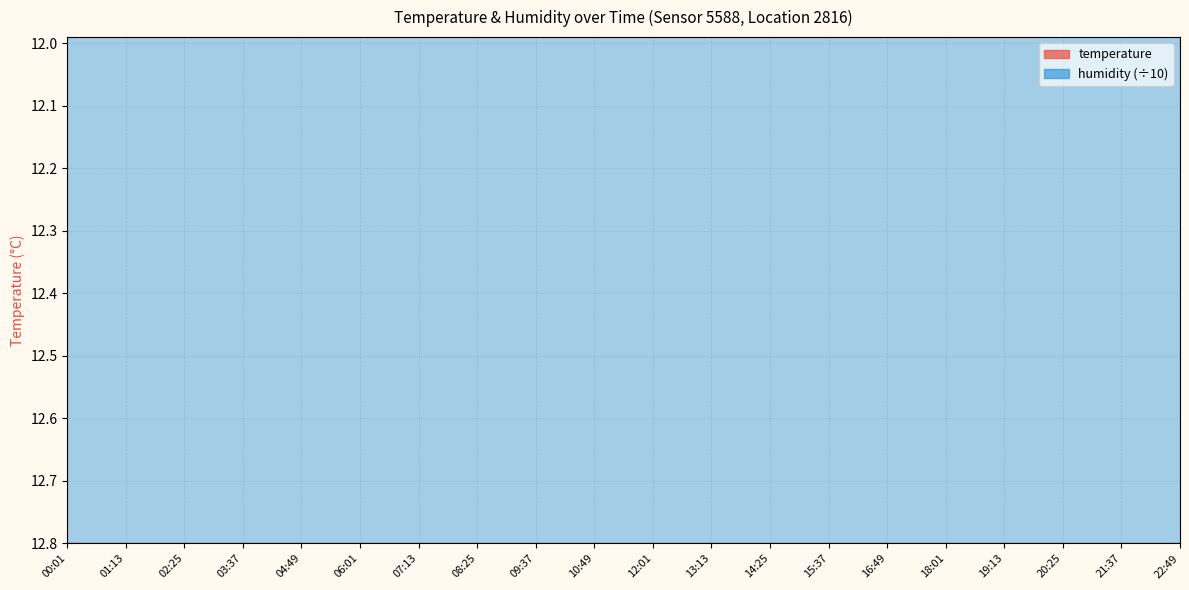

True or false: the data has more than 2 interior local peaks.

False